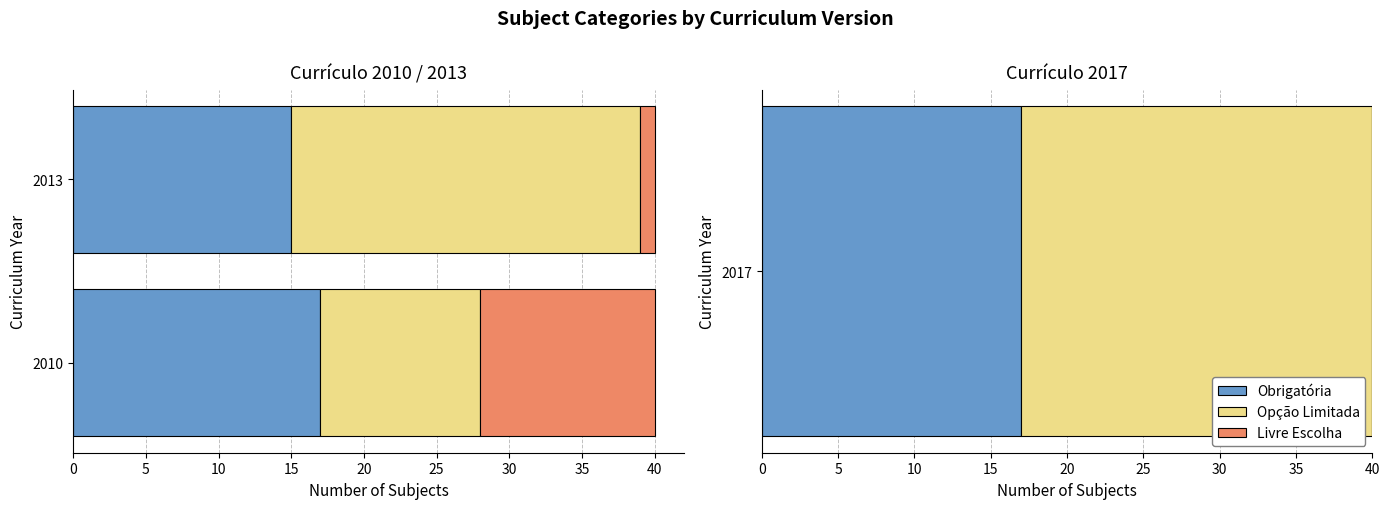

Which series has the widest spread of values?

Opção Limitada